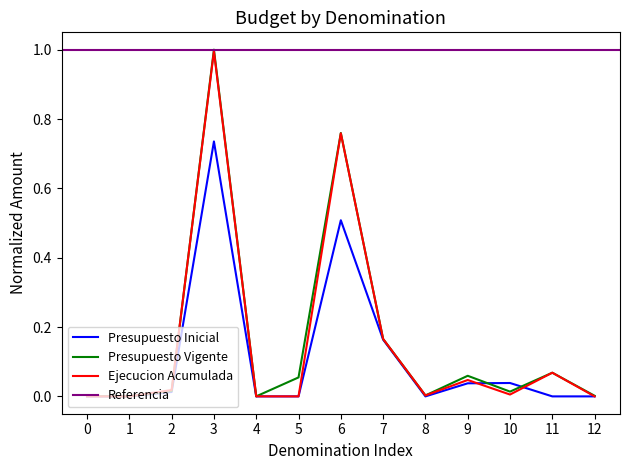

The value of Ejecucion Acumulada at 12 is 0.0. True or false?

True